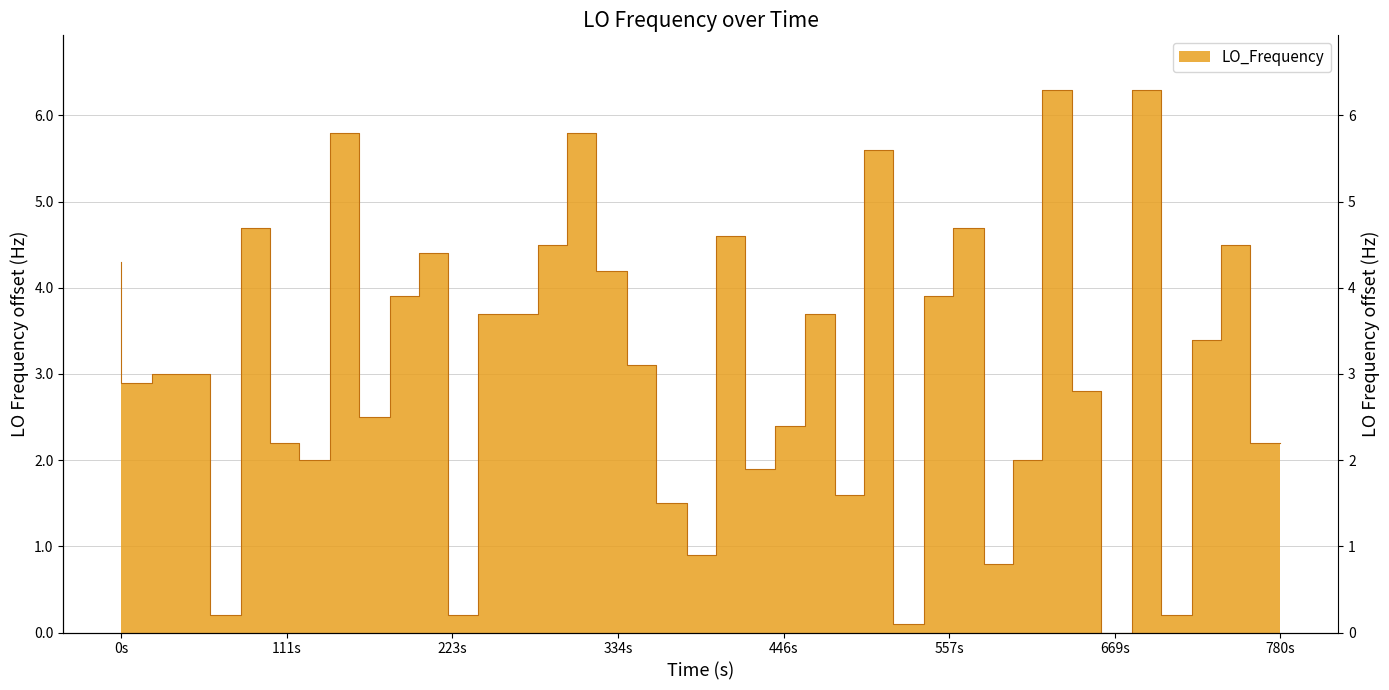

The value at 13 is 5.5. True or false?

False